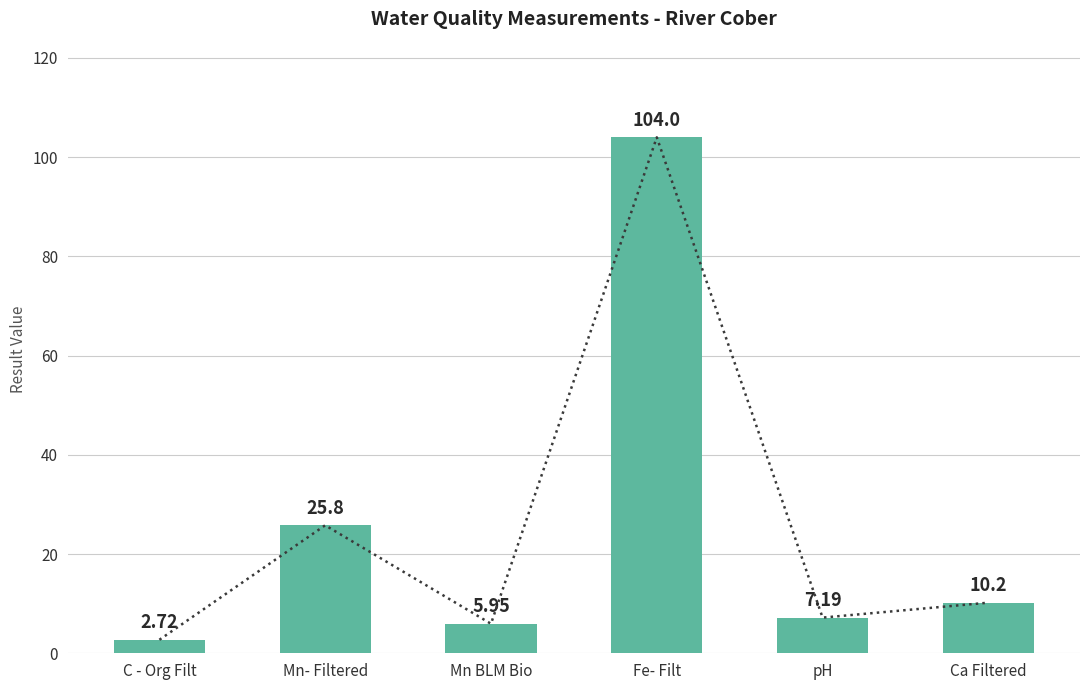

Read the value at Ca Filtered.

10.2